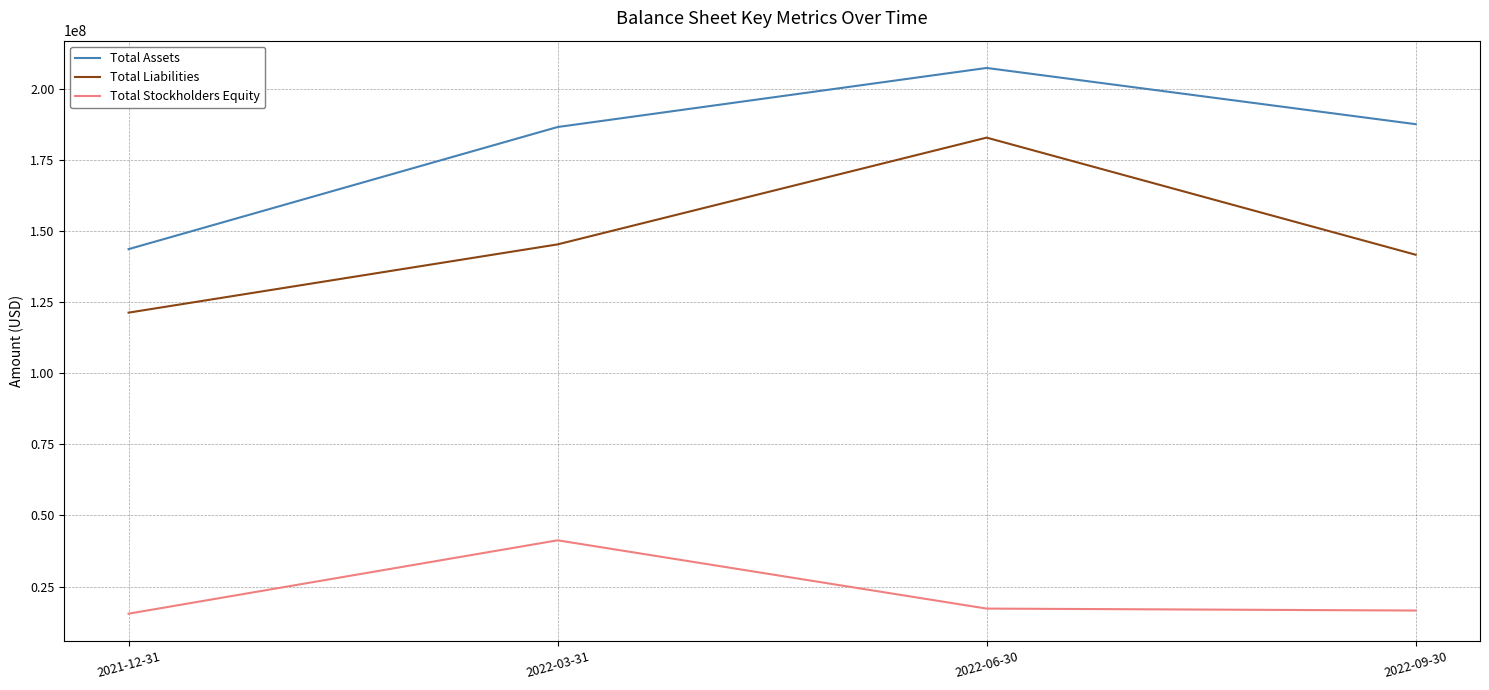

The value of Total Assets at 2021-12-31 is 216178638. True or false?

False